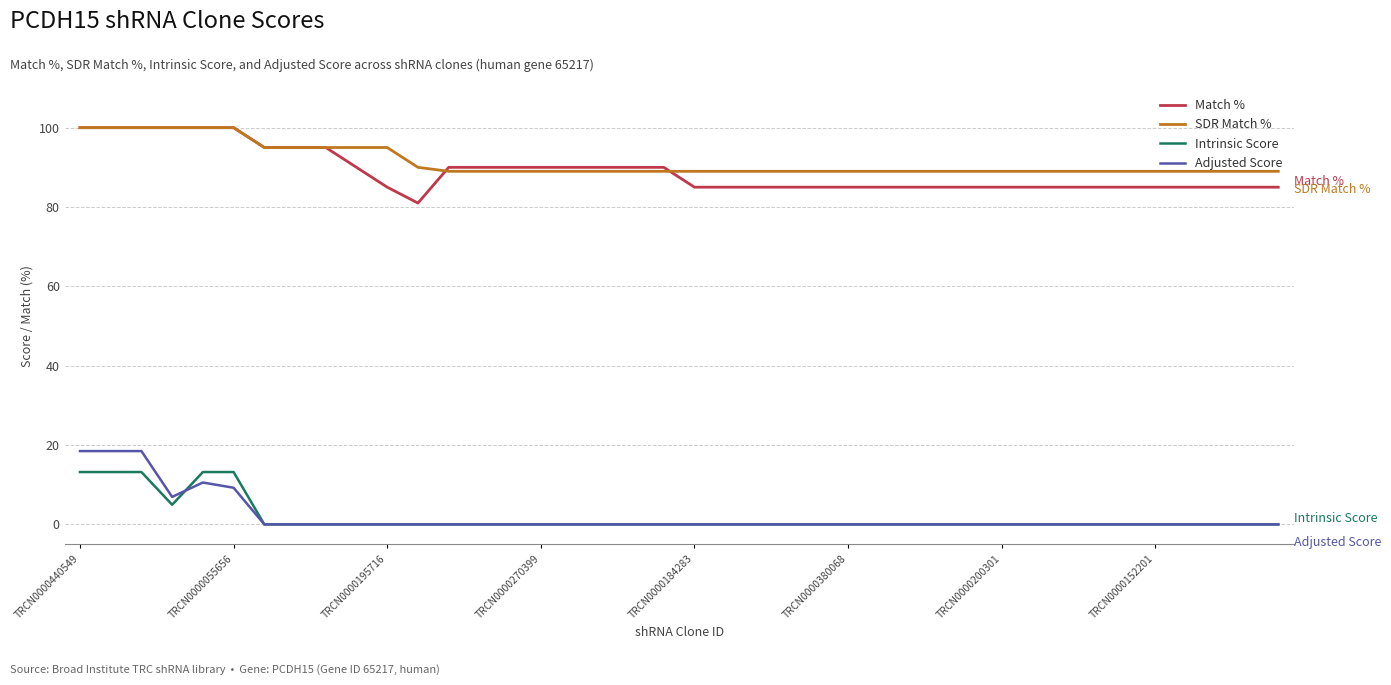

True or false: Match % and Intrinsic Score cross at least once.

False